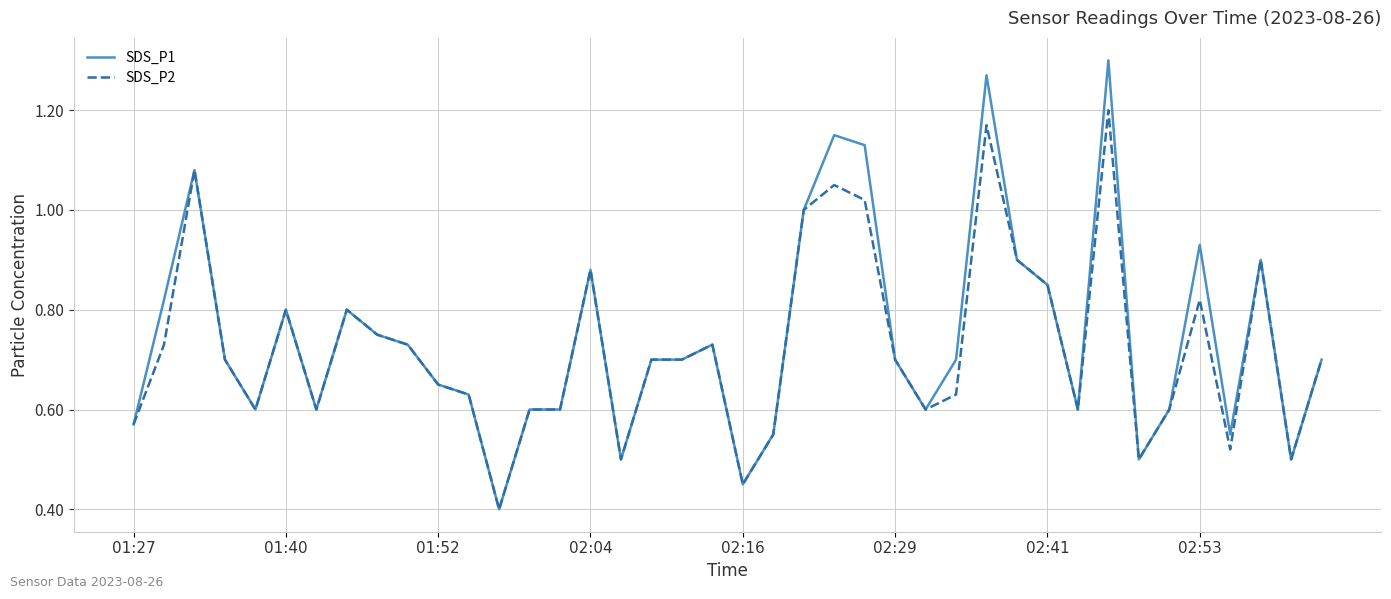

List the series in order of their overall mean, highest first.

SDS_P1, SDS_P2